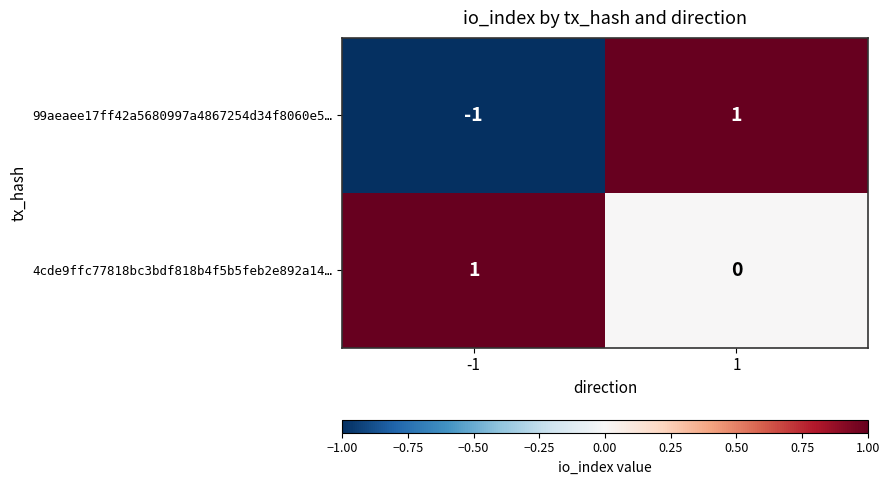

Between -1 and 1, which series saw the biggest shift?

99aeaee17ff42a5680997a4867254d34f8060e5…